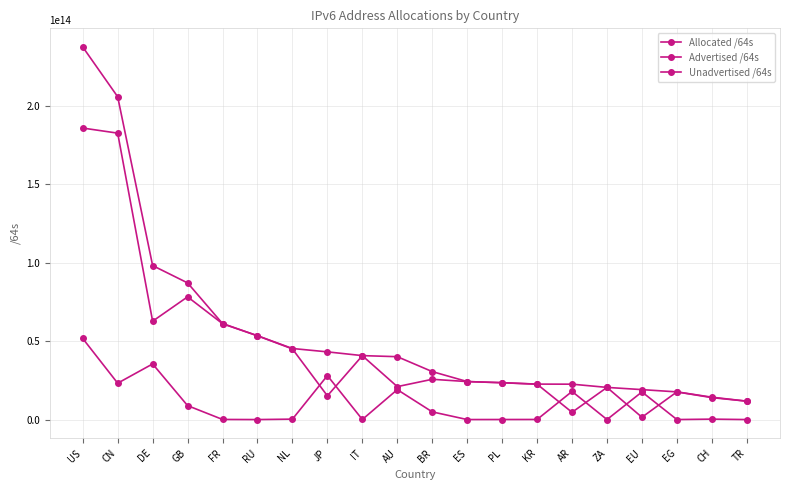

True or false: Advertised /64s and Allocated /64s intersect in this chart.

False